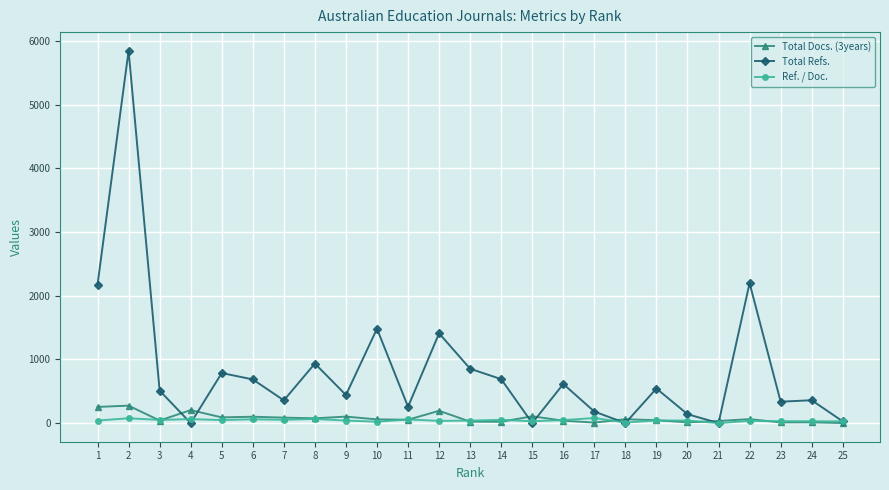

What value does the Total Docs. (3years) series have at 7?

86